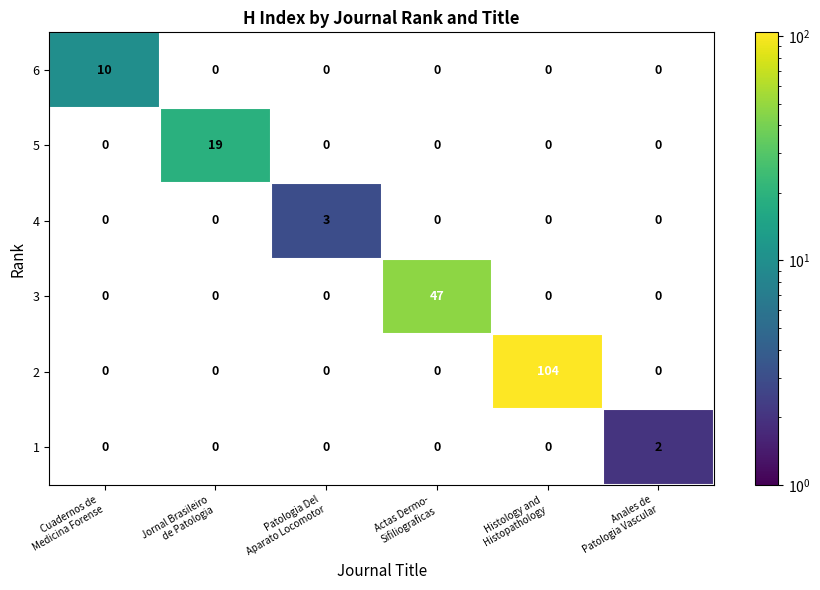

How many values in 1 are above zero?

1